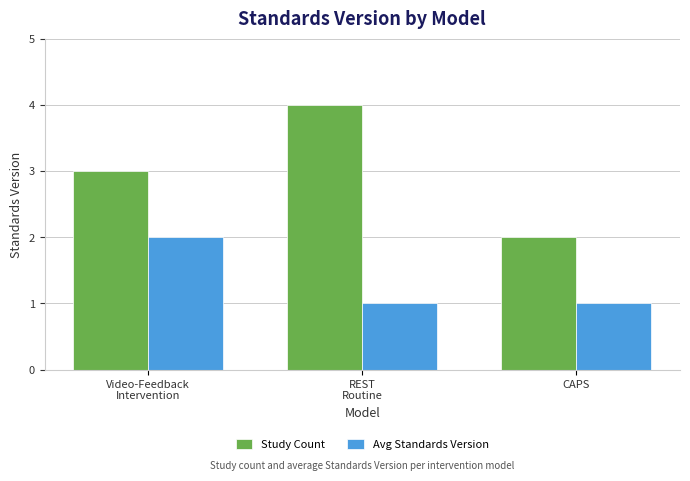

True or false: Study Count has a value of 5 at Video-Feedback
Intervention.

False